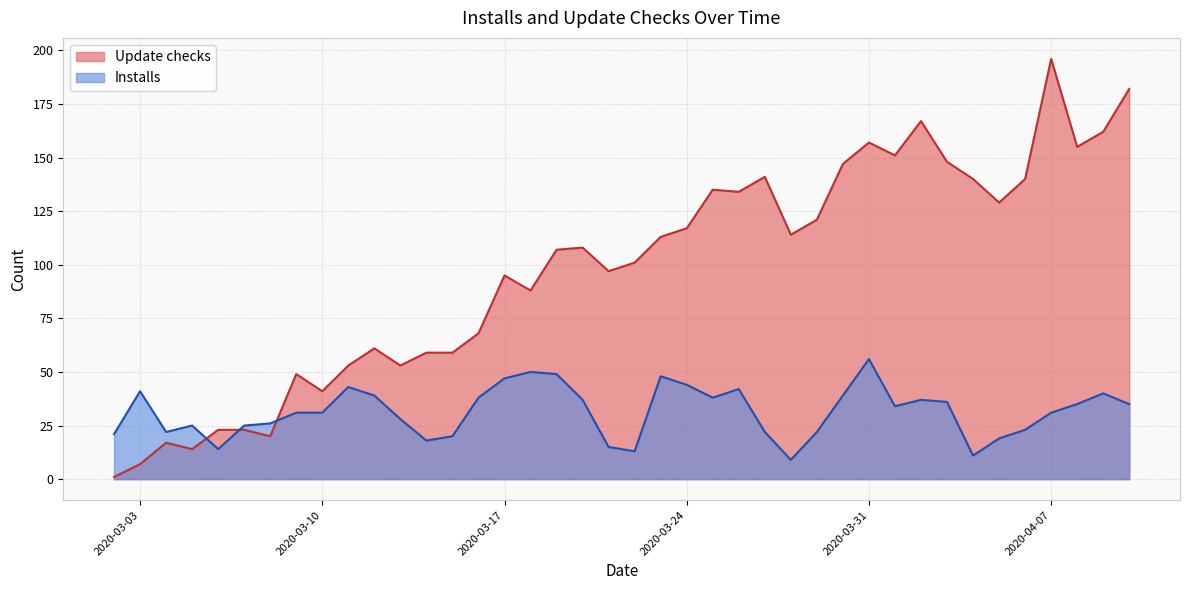

Which series ends up on top after the final intersection of Update checks and Installs?

Update checks